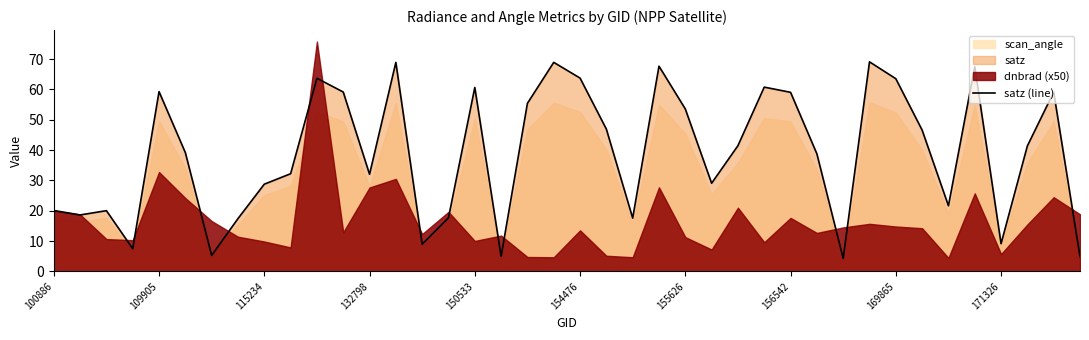

How many points are lower than both their immediate neighbors (excluding endpoints)?

11